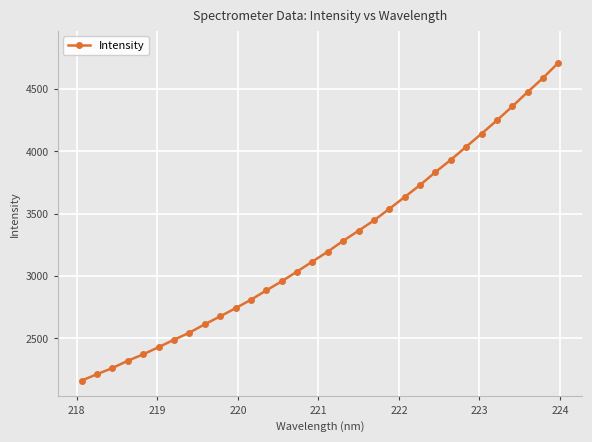

Count the number of data series in this chart.

1